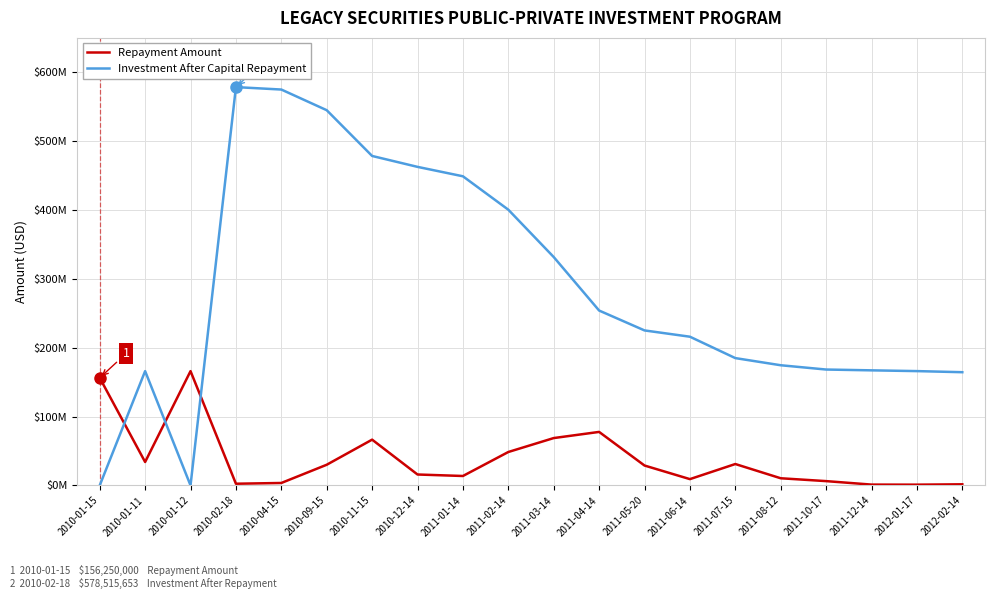

Rank the series at 2012-01-17 from lowest to highest value.

Repayment Amount, Investment After Capital Repayment